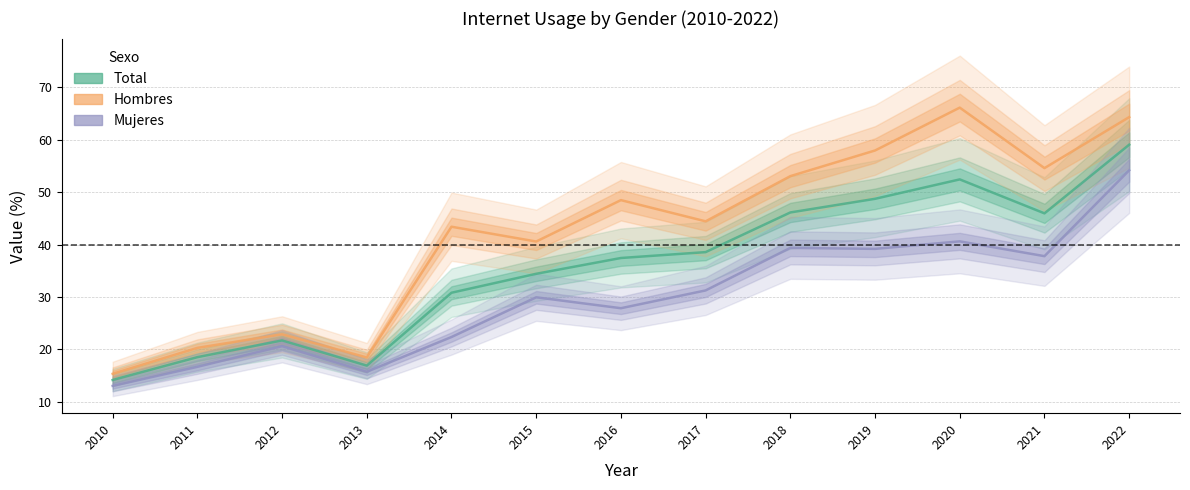

What is the sum of the Mujeres values at 2017 and 2019?

70.4